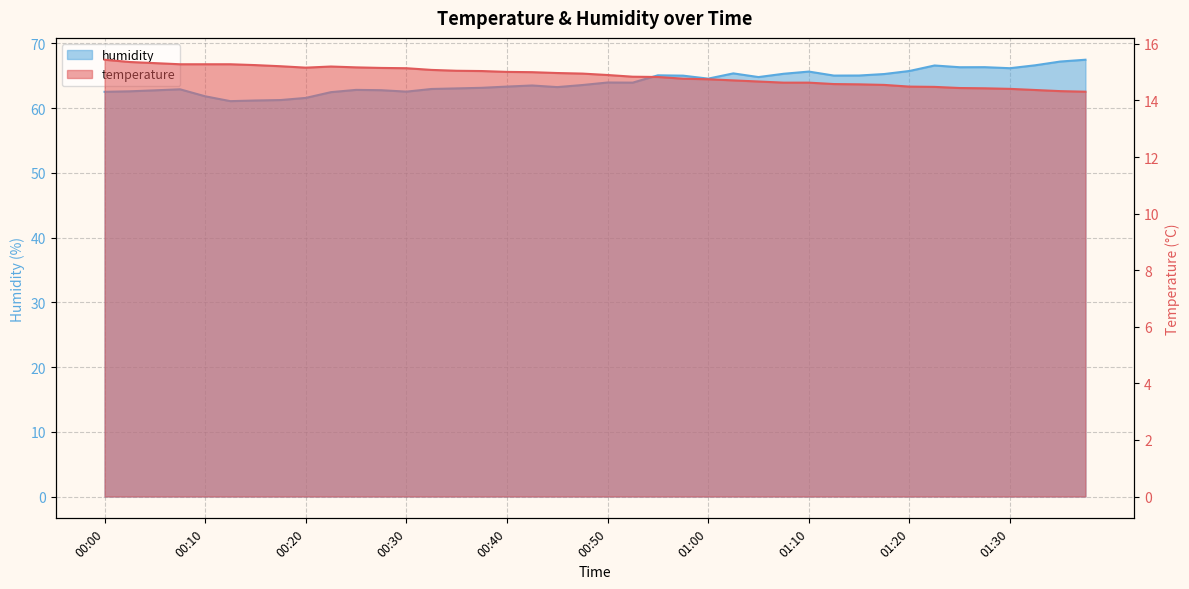

What is the highest value of the humidity series?

67.5